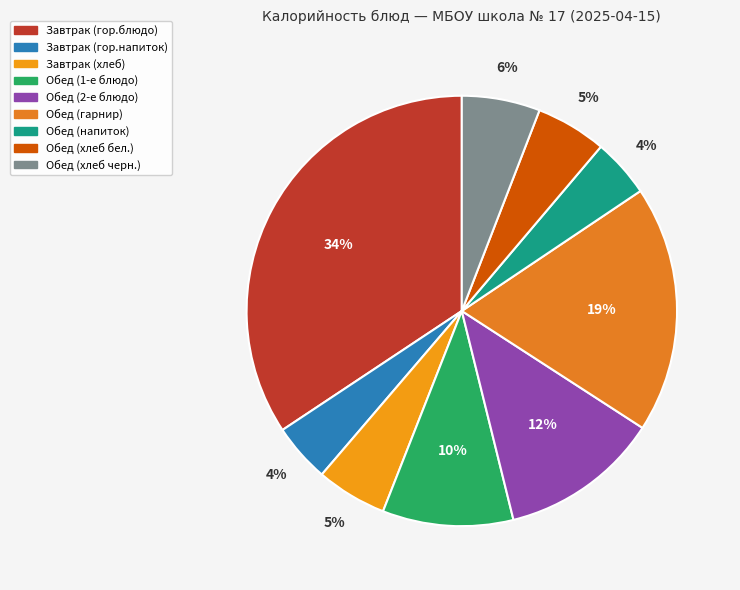

To the nearest percent, what is the average slice percentage?

11%